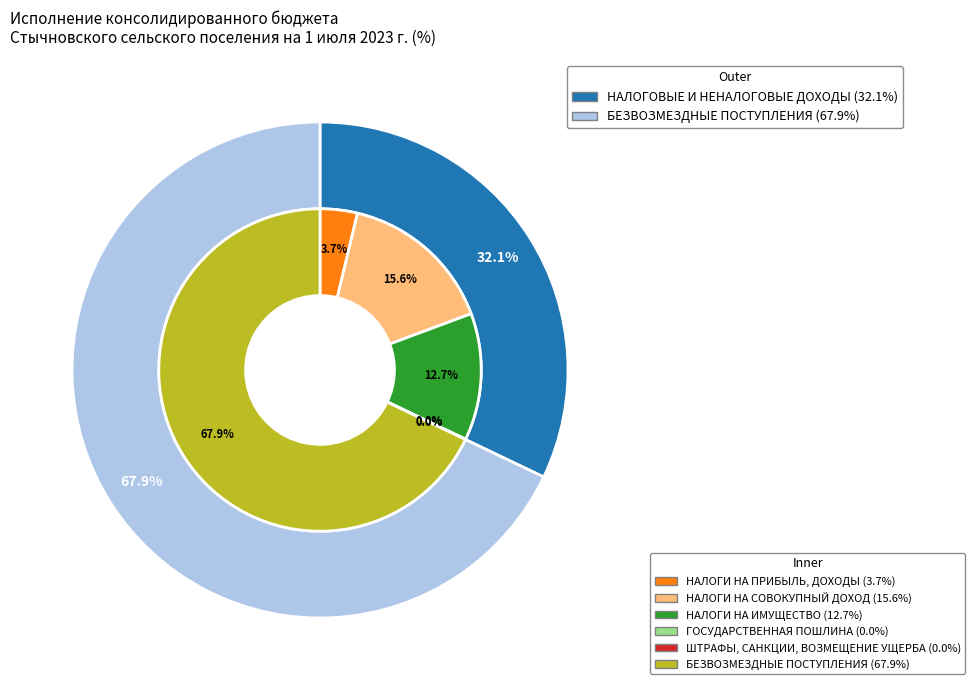

Which has a higher value, НАЛОГОВЫЕ И НЕНАЛОГОВЫЕ ДОХОДЫ or БЕЗВОЗМЕЗДНЫЕ ПОСТУПЛЕНИЯ?

БЕЗВОЗМЕЗДНЫЕ ПОСТУПЛЕНИЯ